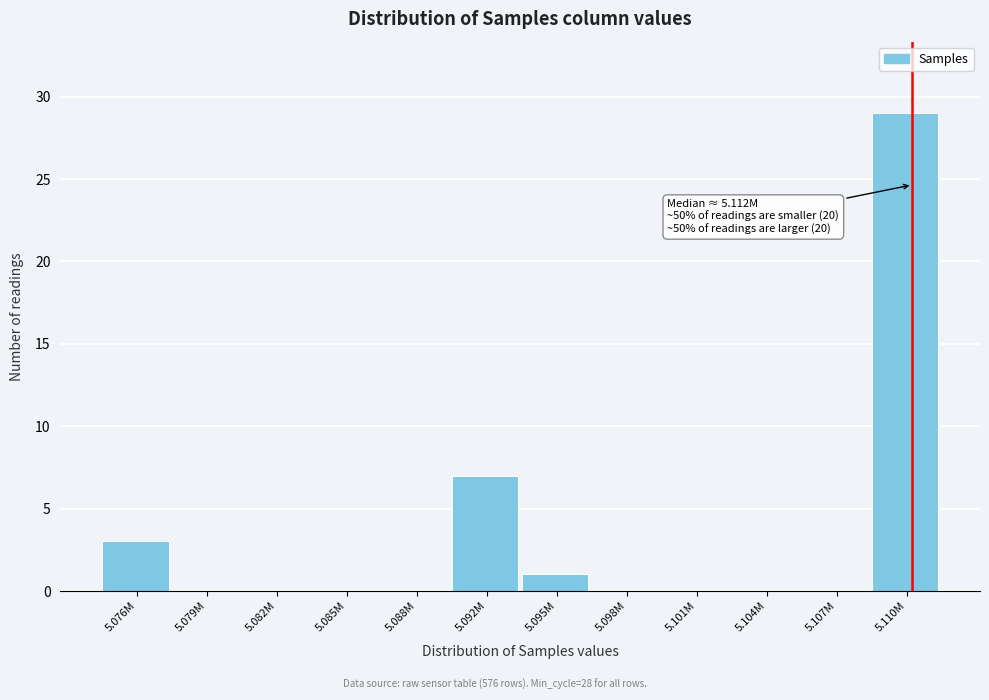

Reading right to left, list all the values displayed in this chart.

5.110M=29	5.107M=0	5.104M=0	5.101M=0	5.098M=0	5.095M=1	5.092M=7	5.088M=0	5.085M=0	5.082M=0	5.079M=0	5.076M=3